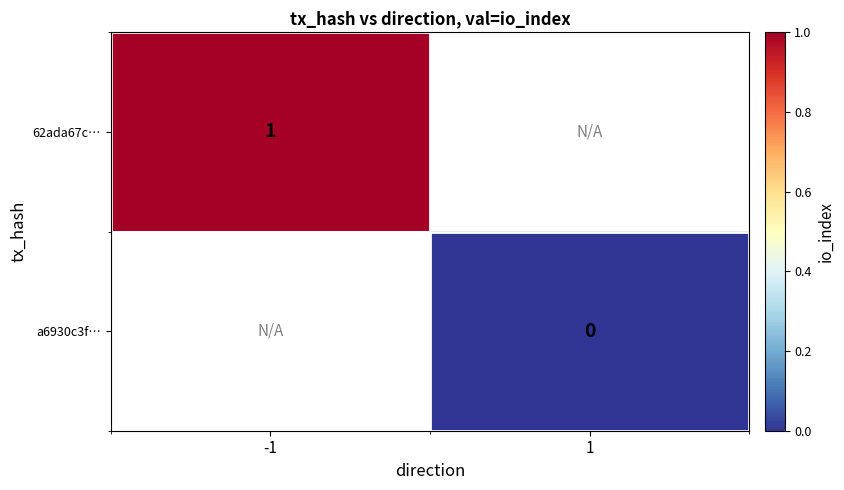

Is it true that 62ada67c… equals 1 at -1?

True